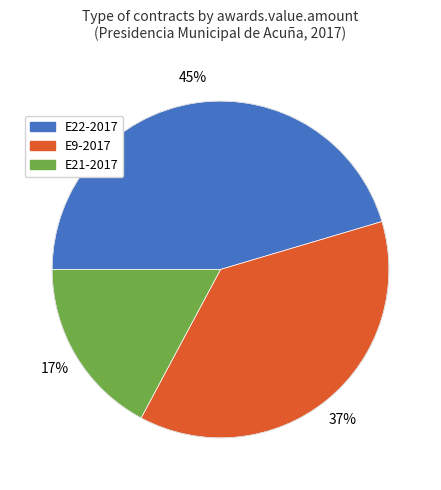

What is the ratio of the value at E9-2017 to the value at E22-2017?

0.8